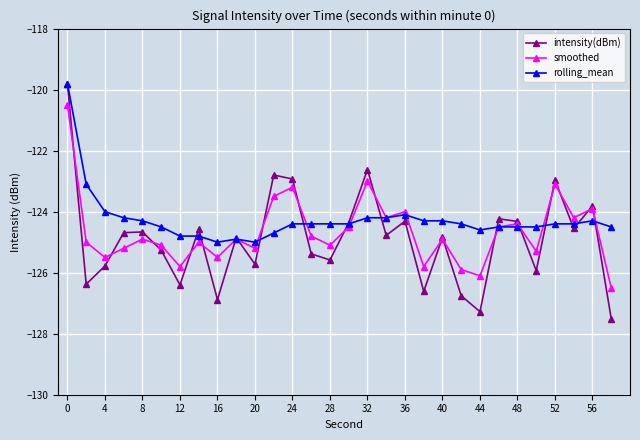

What is the greatest value displayed?

-119.8